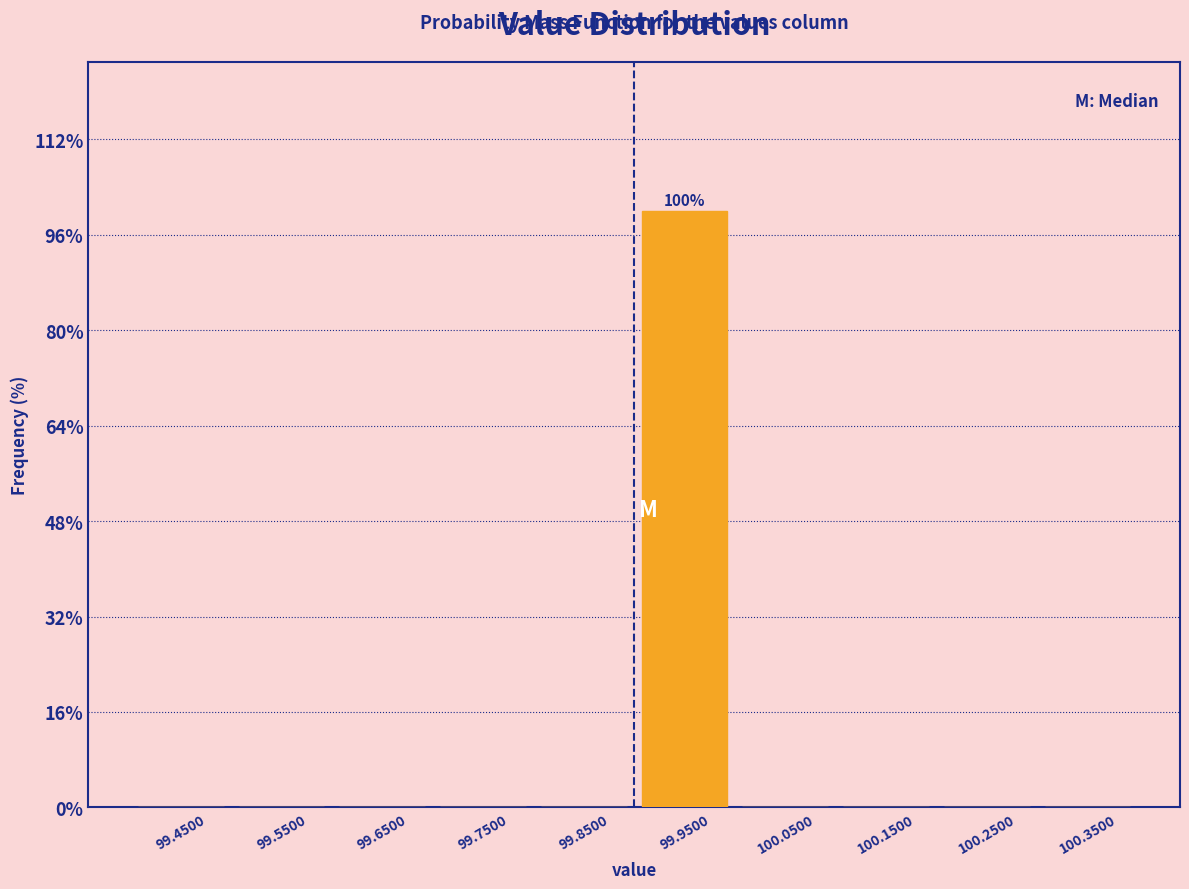

Which range on the x-axis has the tallest bar?

99.9 to 100.0